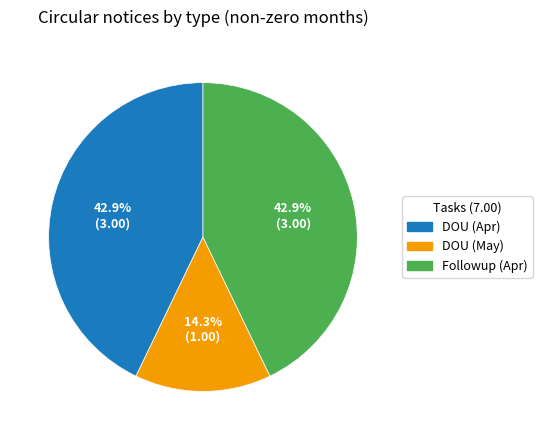

To the nearest percent, what percentage of the pie is Followup (Apr)?

43%